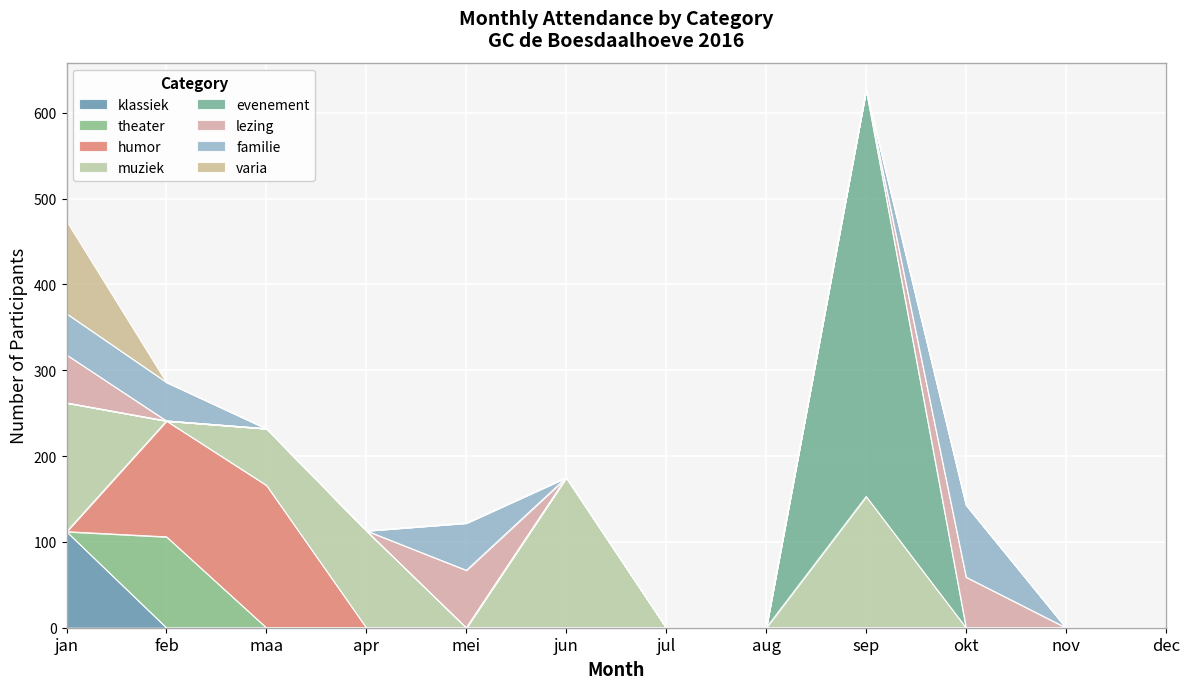

At which category is the sum across all series the highest?

sep